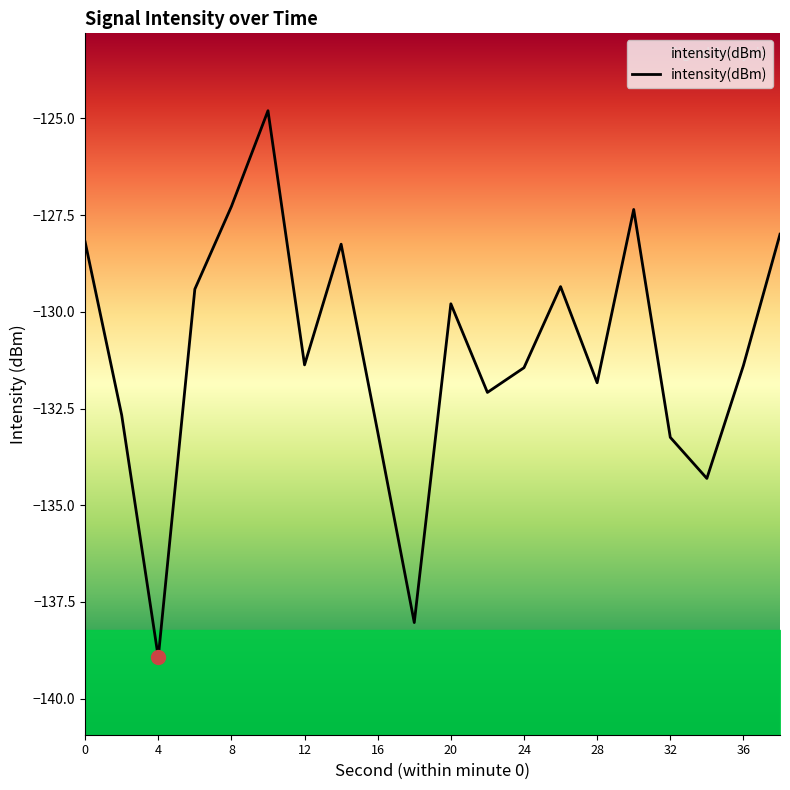

At which label does intensity(dBm) reach its minimum?

4